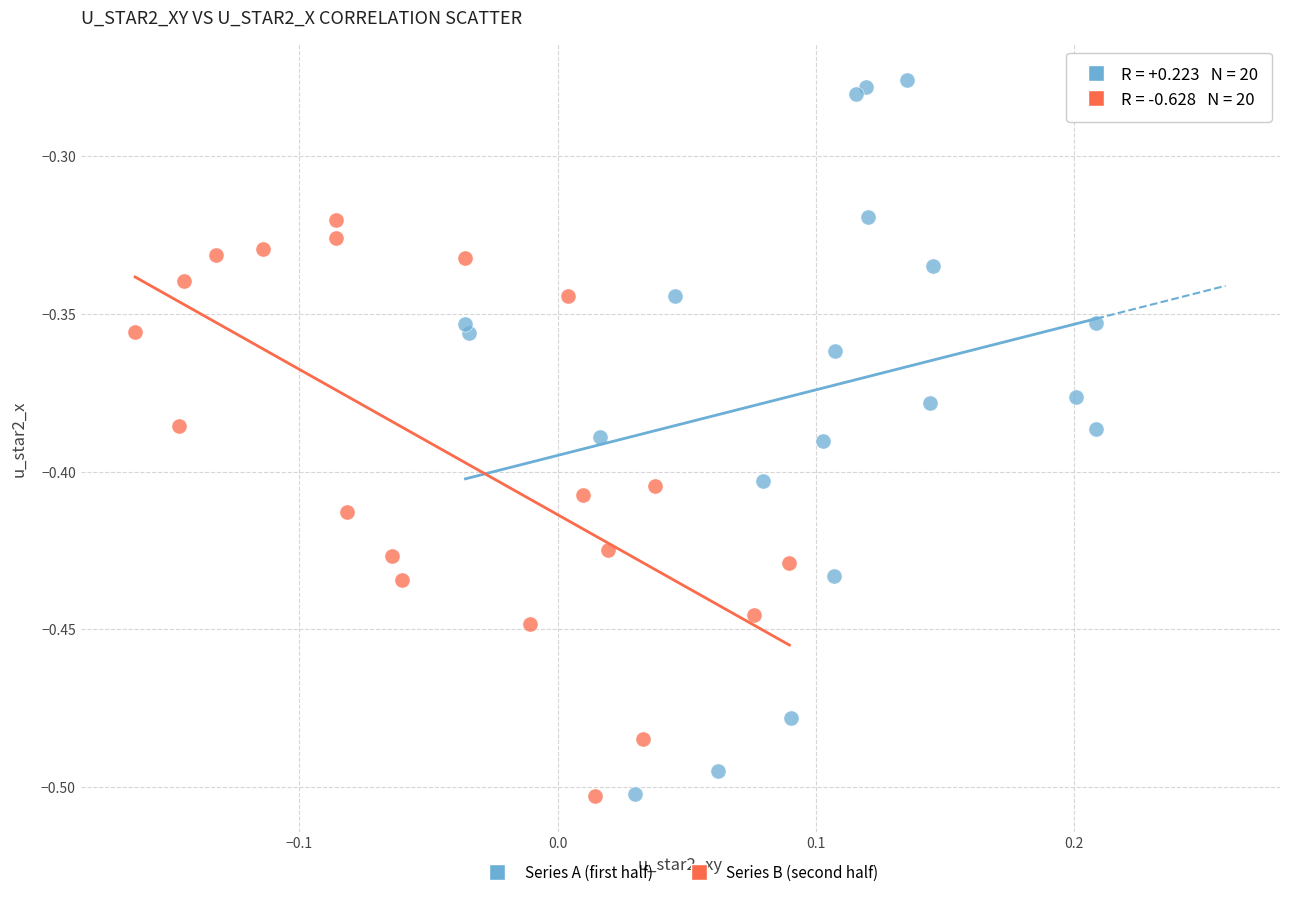

Which series has the largest Y range (max minus min)?

Series A (first half)